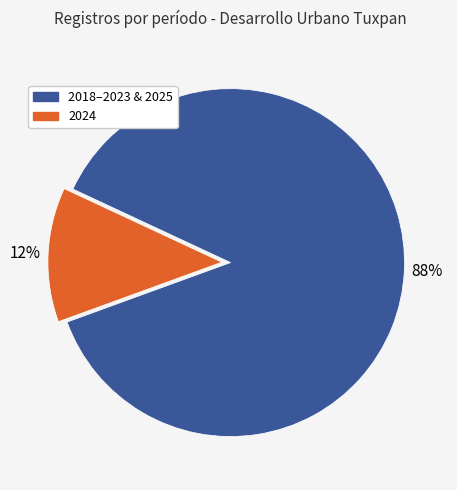

Is there any slice that represents more than half of the pie?

Yes